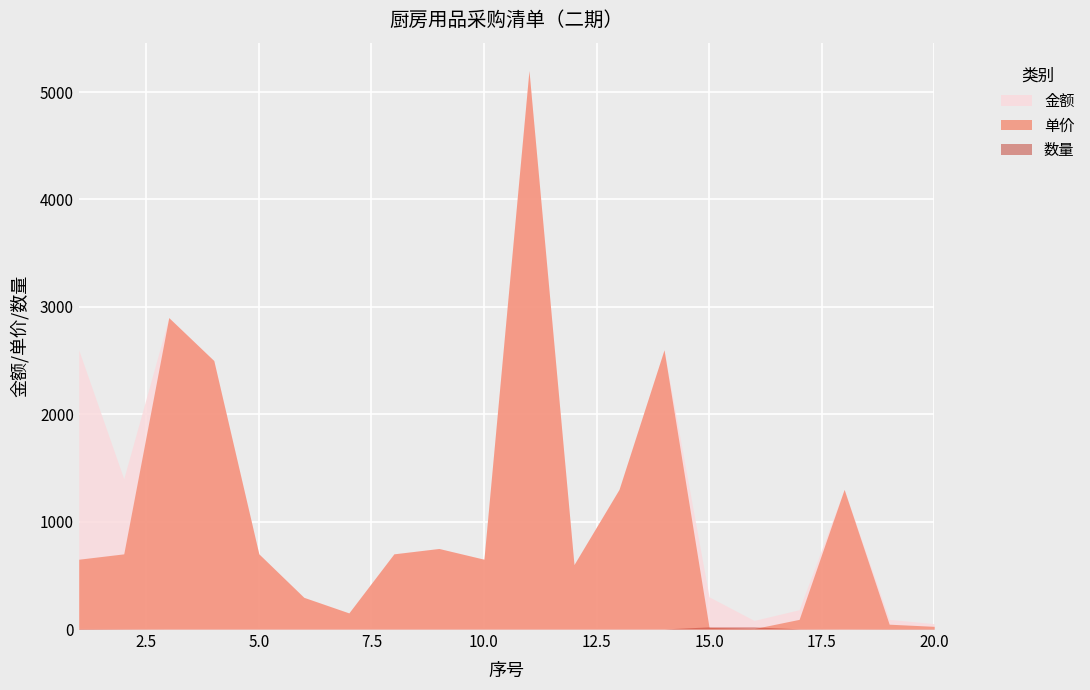

At which label does 金额 first exceed 700?

1